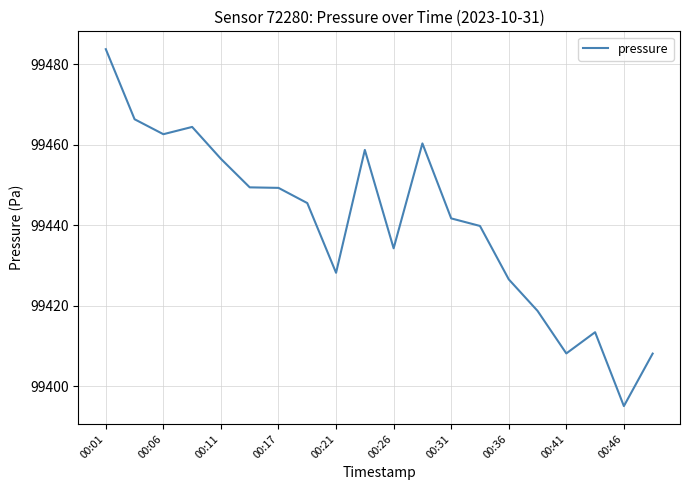

What is the greatest value displayed?

99483.8